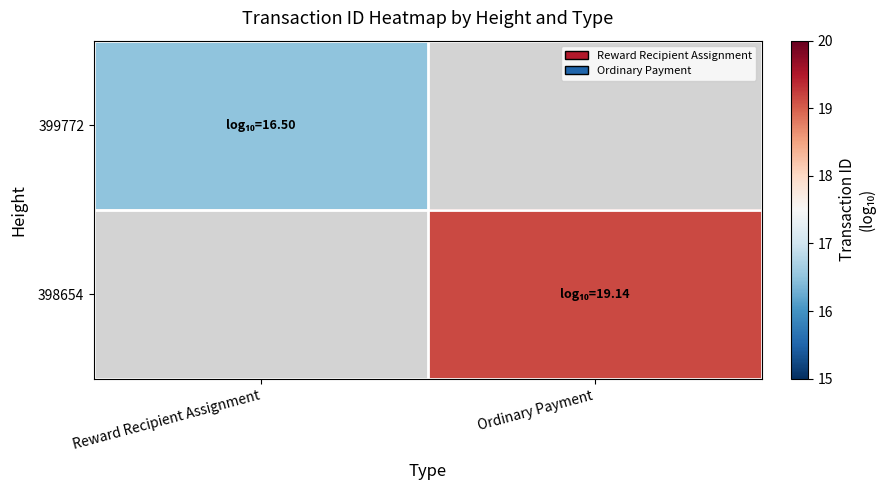

Count the number of data series in this chart.

2